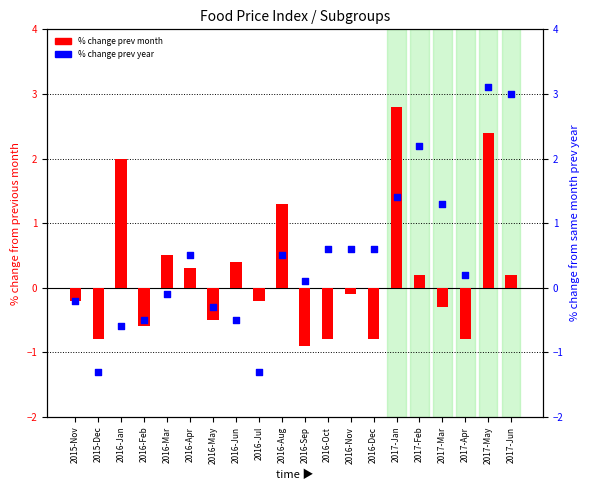

What is the total value across all series at 2016-Jul?

-1.5